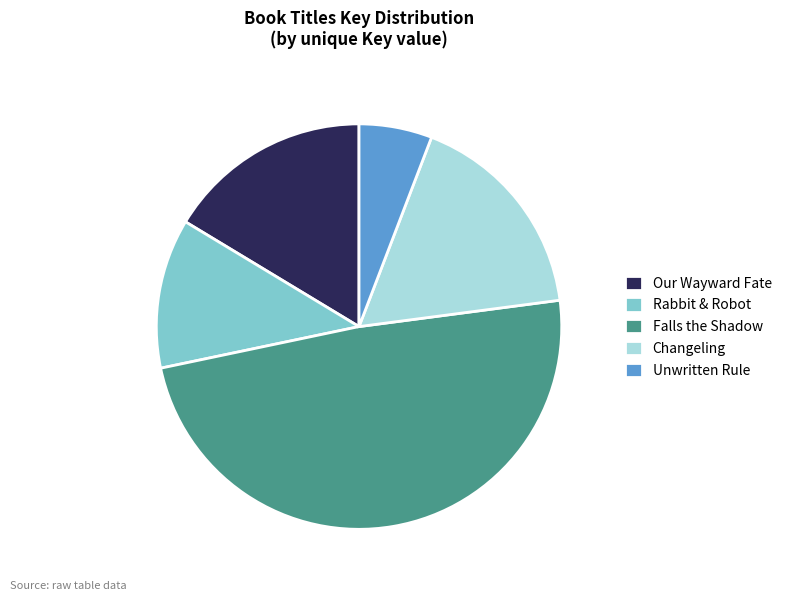

Is the sum of Rabbit & Robot and Our Wayward Fate greater than half?

No